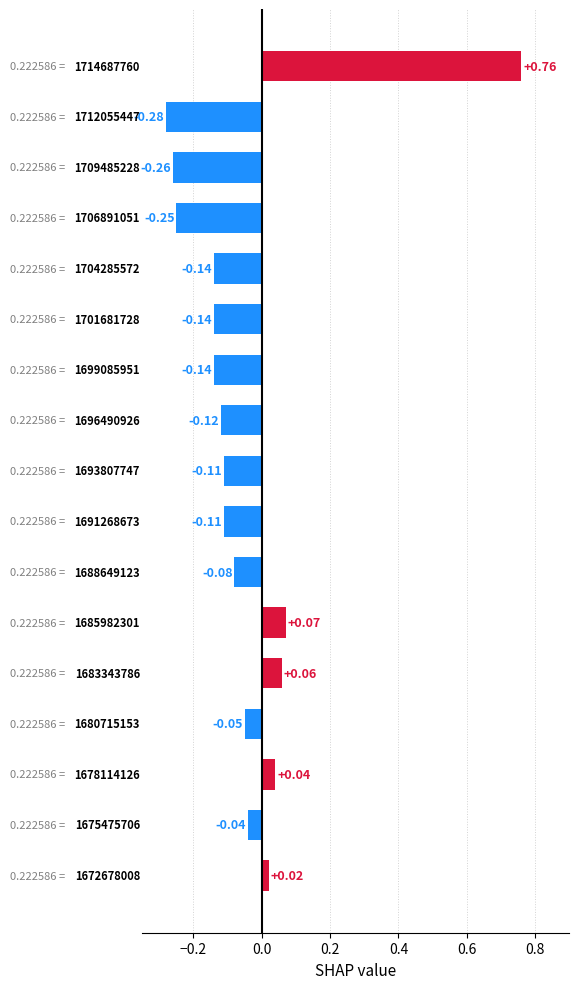

What is the sum of all values?

-0.8